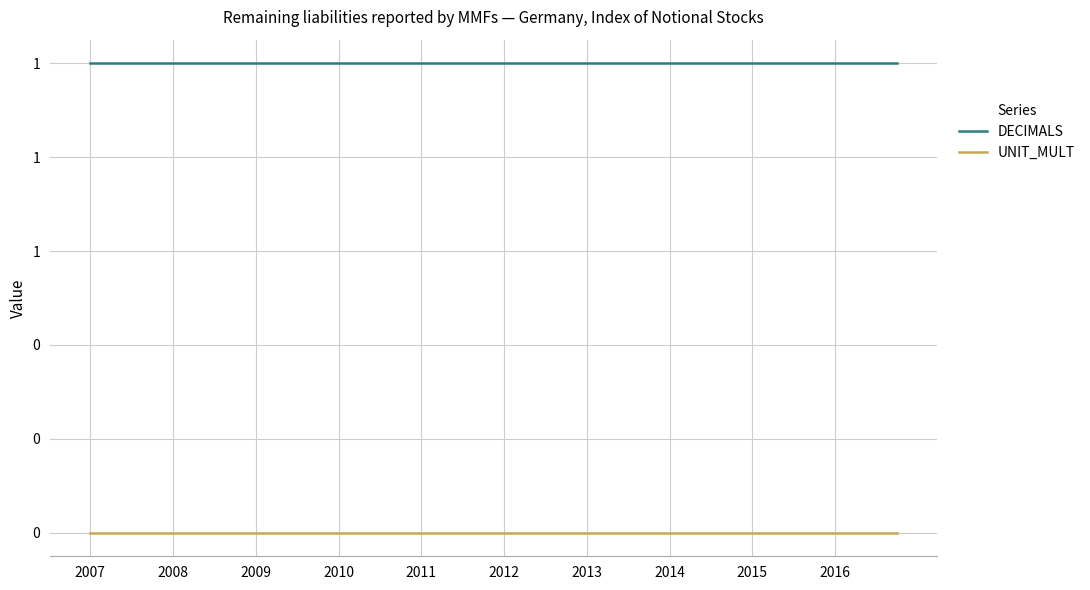

Is this an area chart (filled region under the line)?

No